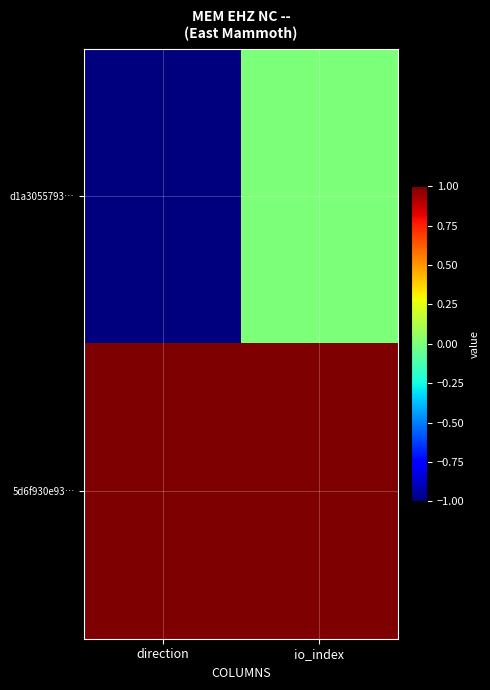

What is the smallest value displayed?

-1